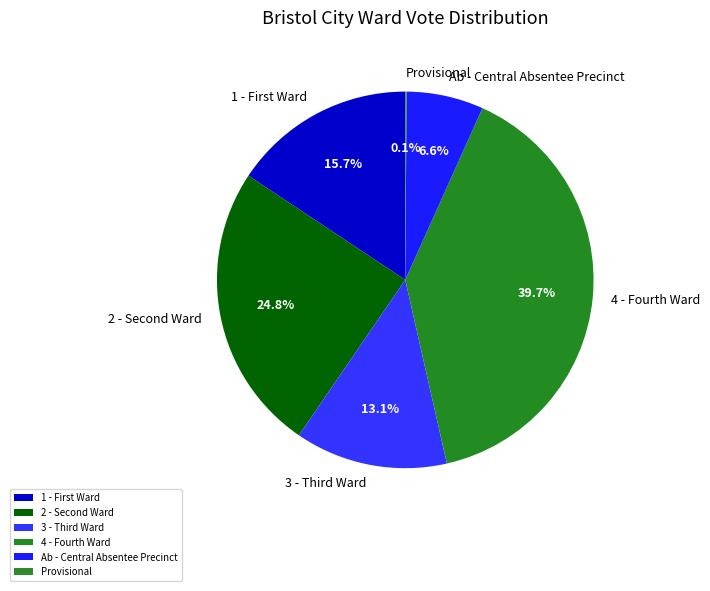

What is the largest slice in the pie chart?

4 - Fourth Ward